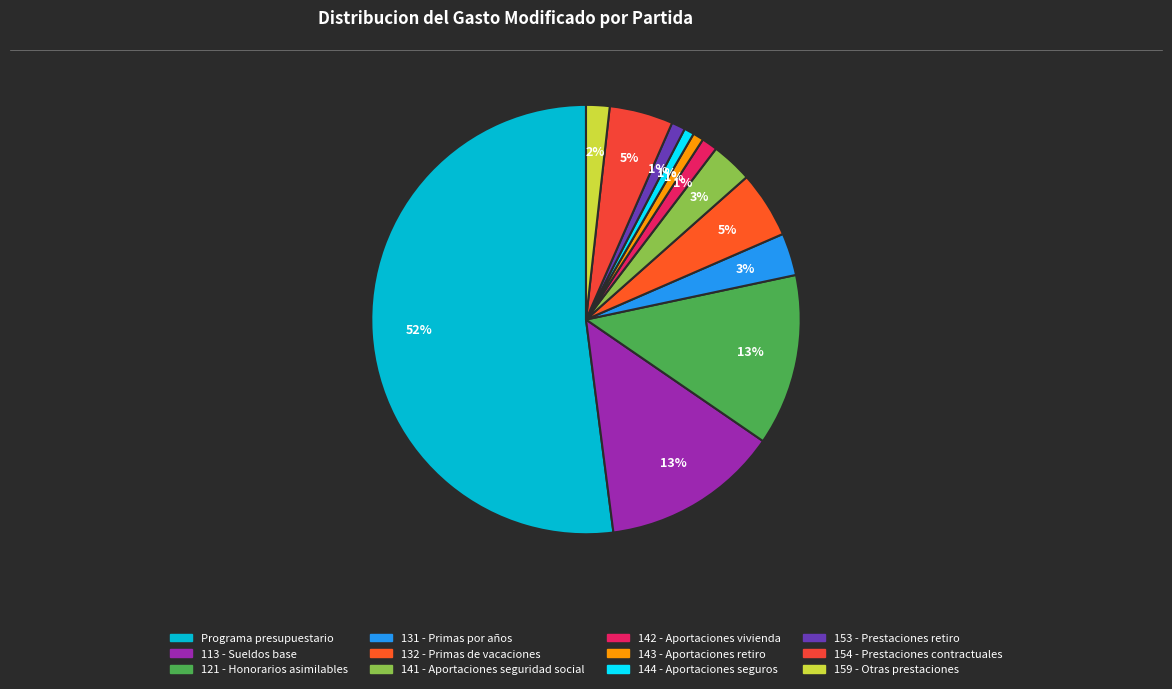

To the nearest percent, what is the difference between the largest and smallest slice percentages?

51%